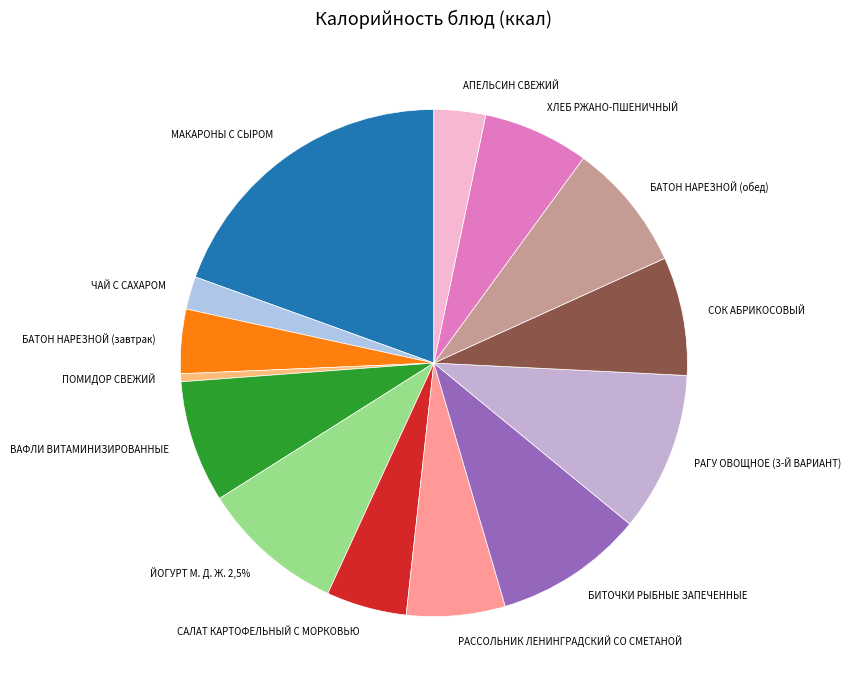

Combined, do ЙОГУРТ М. Д. Ж. 2,5% and БАТОН НАРЕЗНОЙ (завтрак) account for over 50%?

No